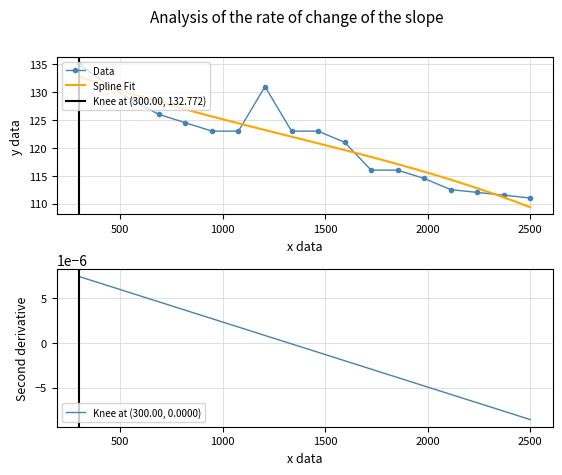

What is the value of the Data point at the 18th from the left?

111.0